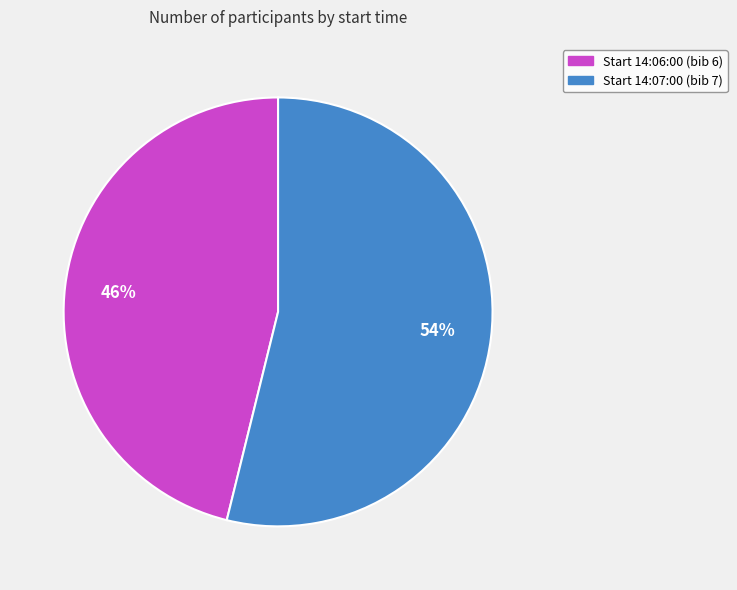

Is there a majority slice in this chart?

Yes